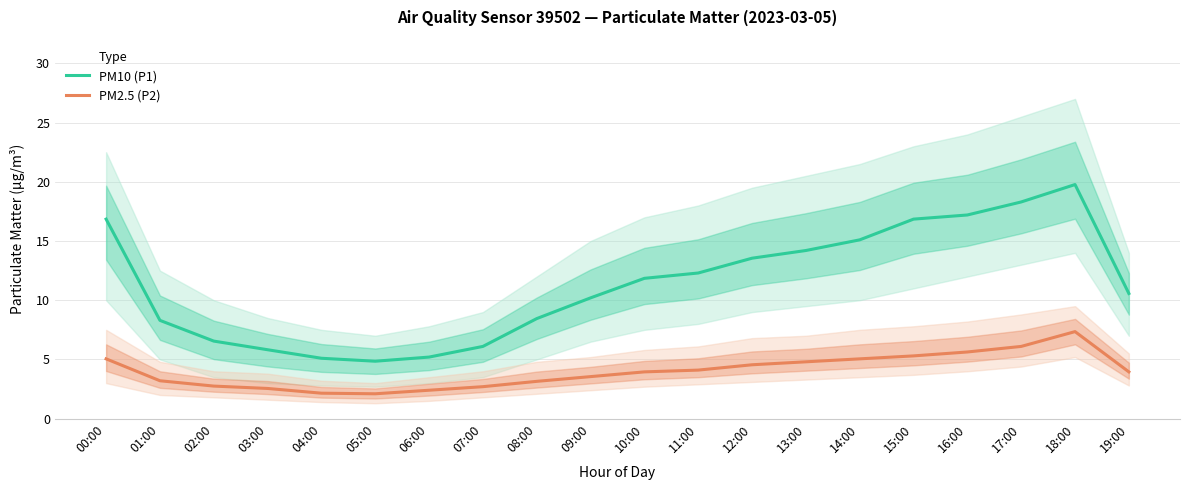

What is the label of the 6th point from the left?

05:00